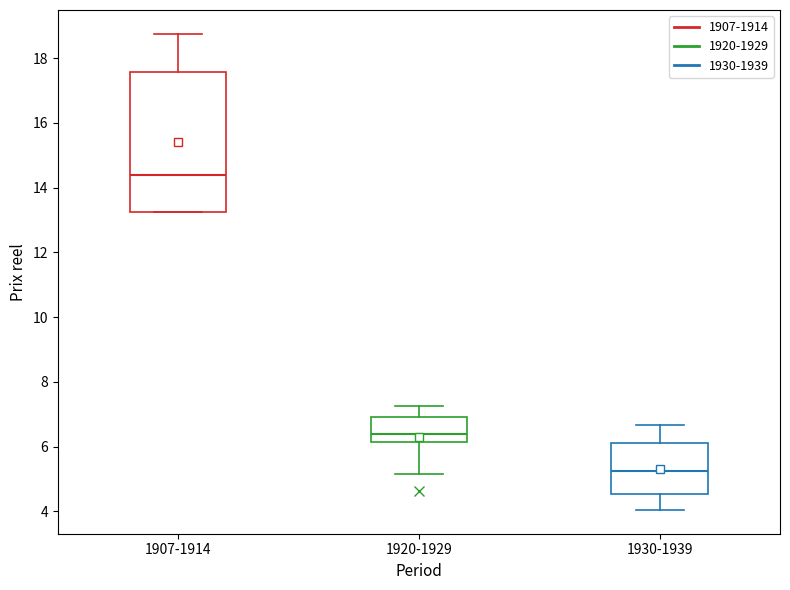

Which box is the tallest, from its lower edge to its upper edge?

1907-1914